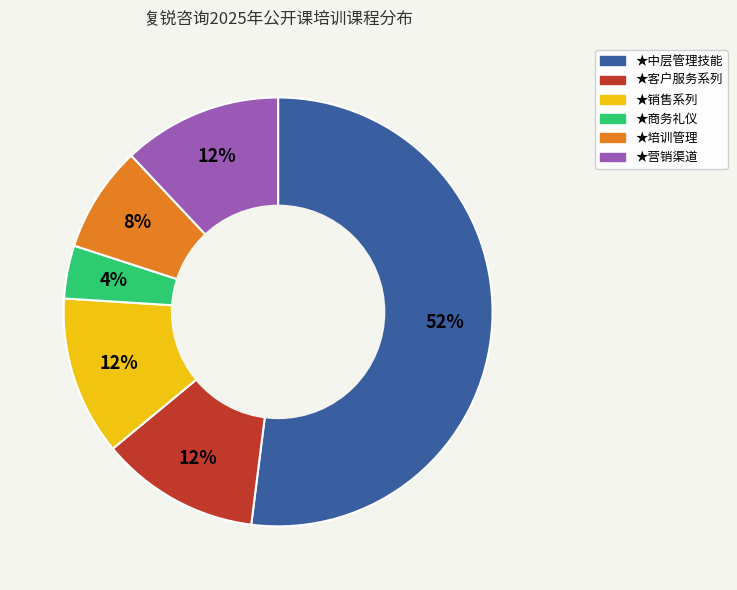

The ★中层管理技能 slice represents 52% of the pie. True or false?

True